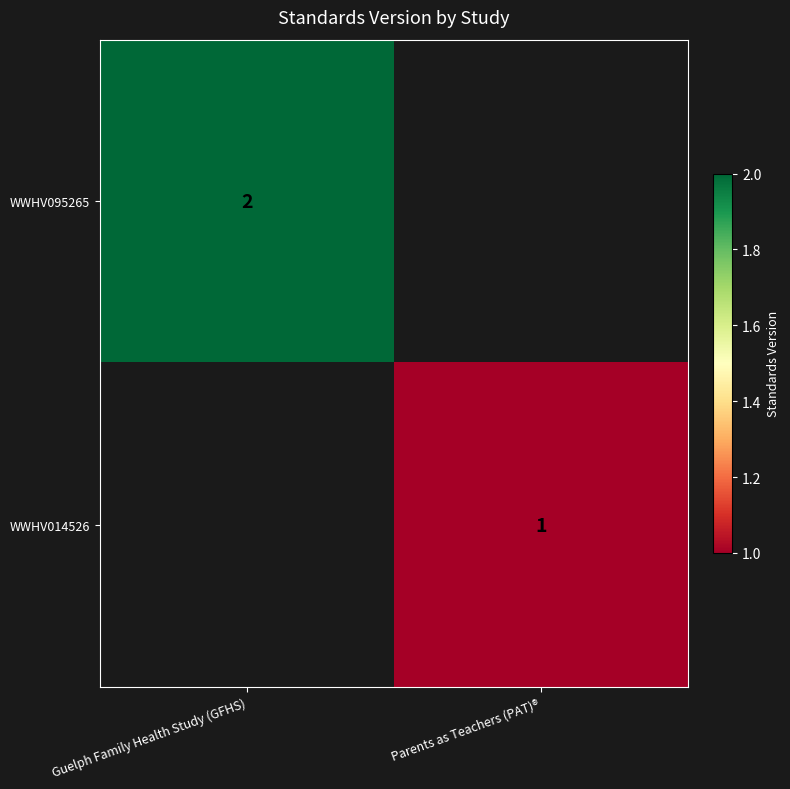

How many series are shown in this chart?

2